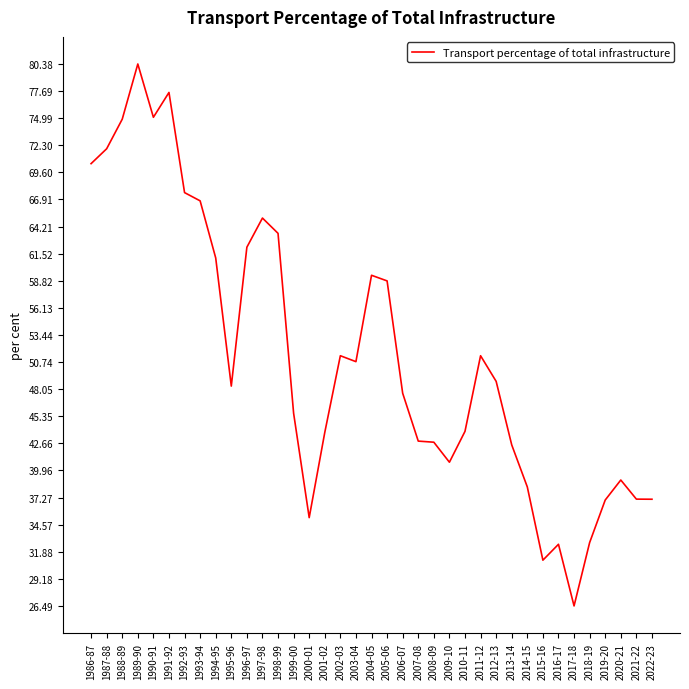

What value does the data have at 1990-91?

75.1